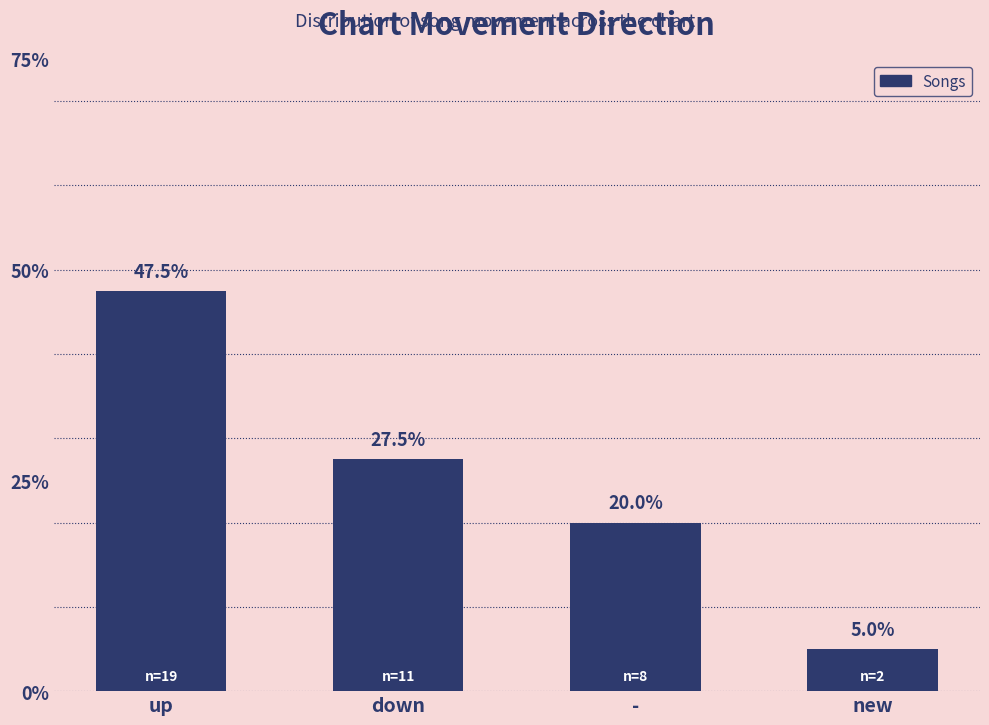

Which has a higher value, up or new?

up